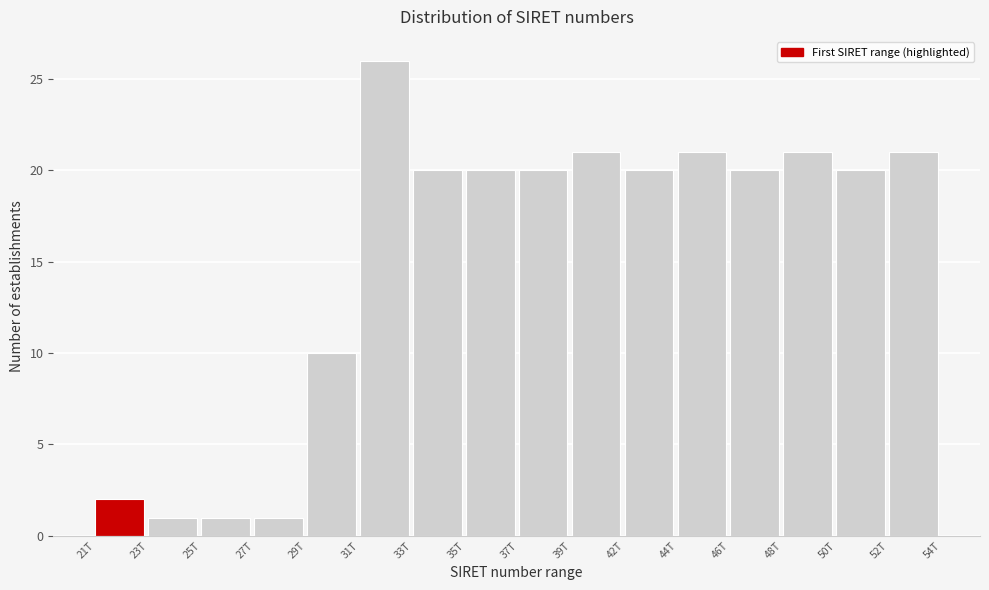

Reading left to right, list all the values displayed in this chart.

21T=2	23T=1	25T=1	27T=1	29T=10	31T=26	33T=20	35T=20	37T=20	39T=21	42T=20	44T=21	46T=20	48T=21	50T=20	52T=21